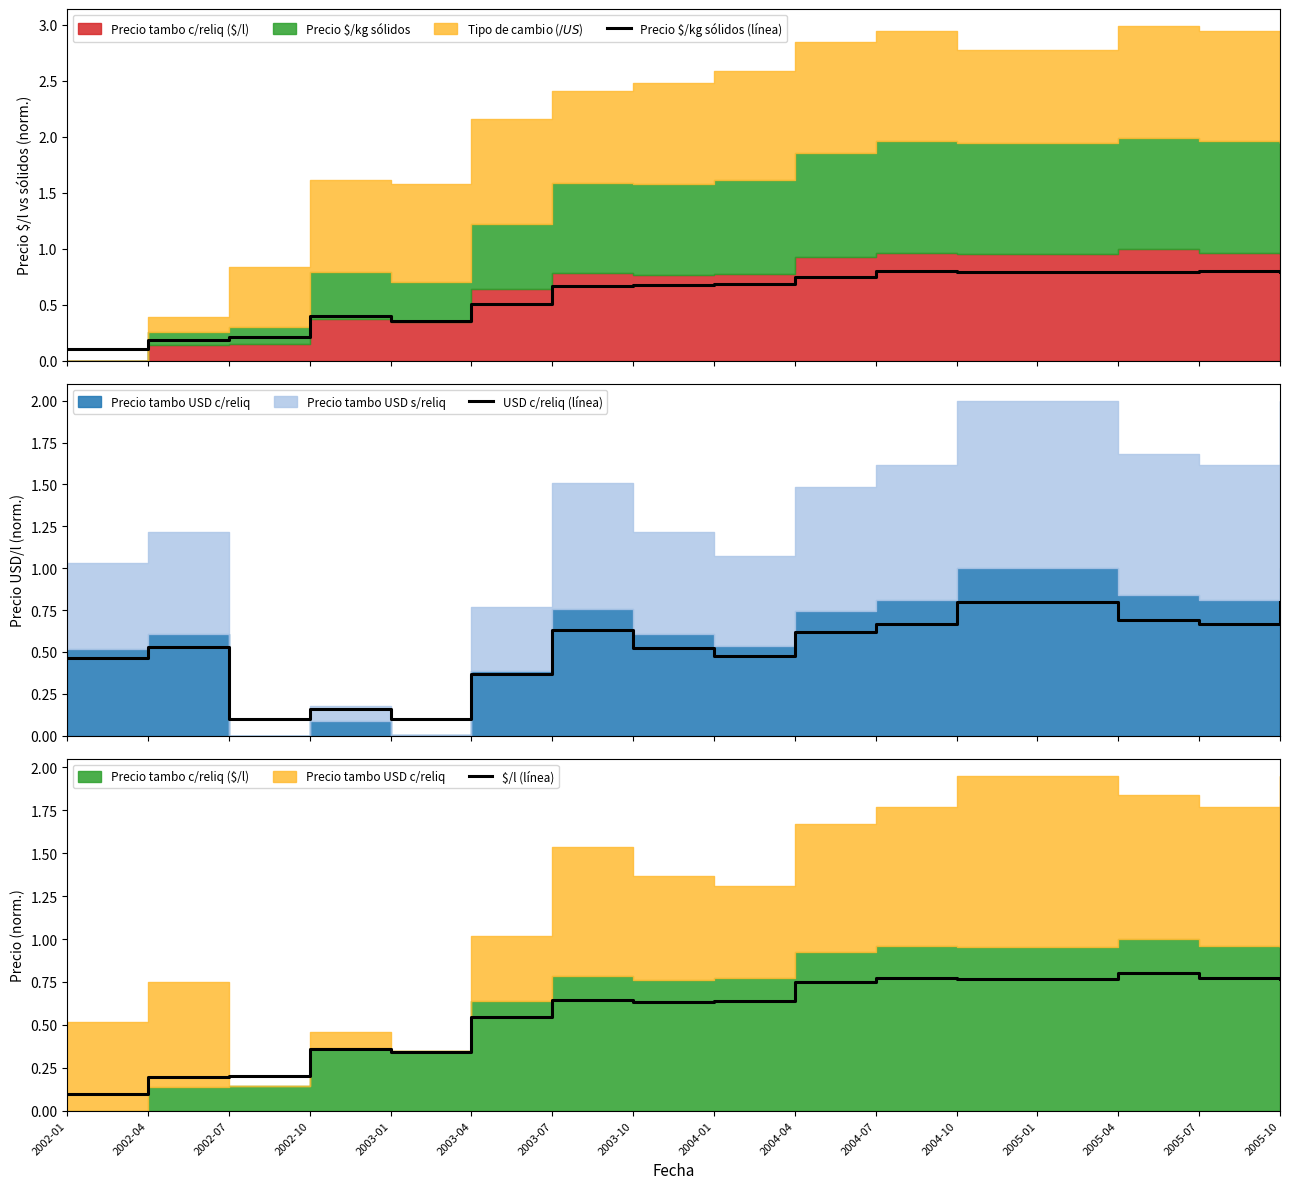

Which series has the widest spread of values?

Precio $/kg sólidos (línea)